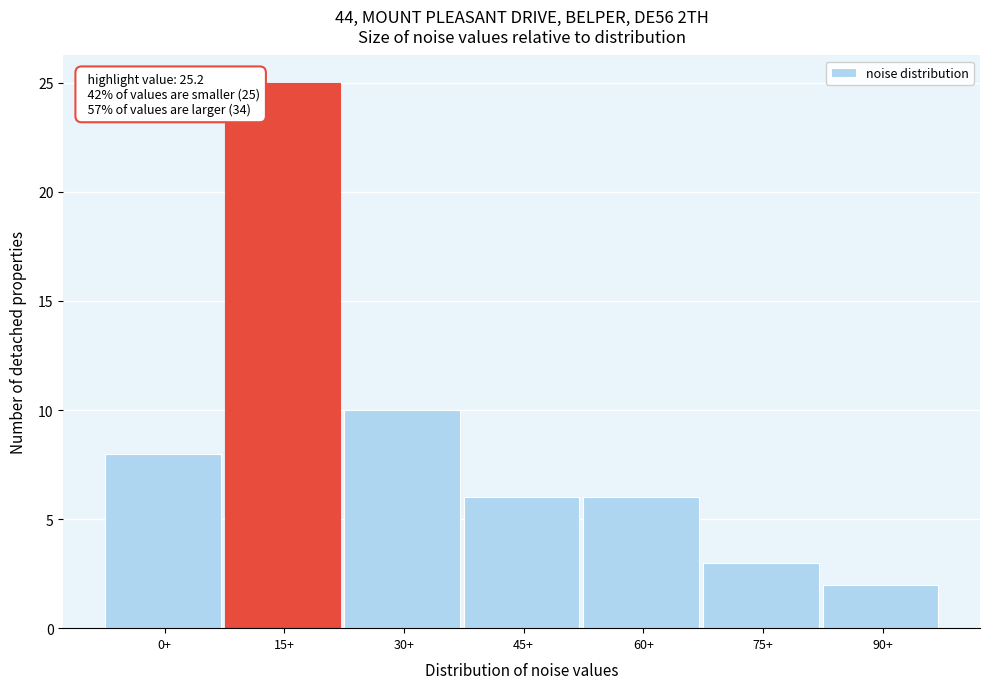

Reading left to right, transcribe all the data shown in this chart.

8	25	10	6	6	3	2